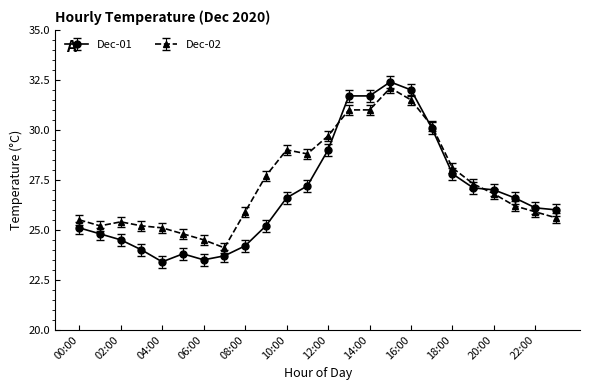

What is the value of the Dec-01 point at the 22nd from the left?

26.6